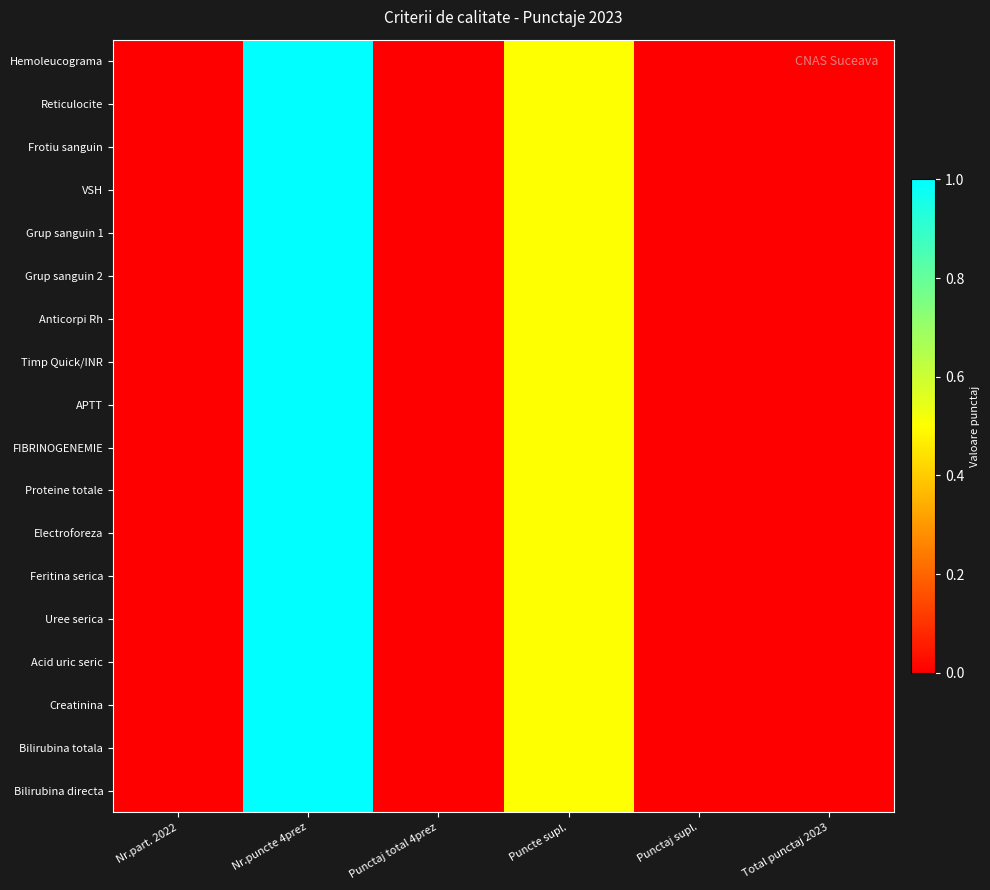

Reading right to left, list all the values displayed in this chart.

Hemoleucograma: Total punctaj 2023=0.0	Punctaj supl.=0.0	Puncte supl.=0.5	Punctaj total 4prez=0.0	Nr.puncte 4prez=1.0	Nr.part. 2022=0.0
Reticulocite: Total punctaj 2023=0.0	Punctaj supl.=0.0	Puncte supl.=0.5	Punctaj total 4prez=0.0	Nr.puncte 4prez=1.0	Nr.part. 2022=0.0
Frotiu sanguin: Total punctaj 2023=0.0	Punctaj supl.=0.0	Puncte supl.=0.5	Punctaj total 4prez=0.0	Nr.puncte 4prez=1.0	Nr.part. 2022=0.0
VSH: Total punctaj 2023=0.0	Punctaj supl.=0.0	Puncte supl.=0.5	Punctaj total 4prez=0.0	Nr.puncte 4prez=1.0	Nr.part. 2022=0.0
Grup sanguin 1: Total punctaj 2023=0.0	Punctaj supl.=0.0	Puncte supl.=0.5	Punctaj total 4prez=0.0	Nr.puncte 4prez=1.0	Nr.part. 2022=0.0
Grup sanguin 2: Total punctaj 2023=0.0	Punctaj supl.=0.0	Puncte supl.=0.5	Punctaj total 4prez=0.0	Nr.puncte 4prez=1.0	Nr.part. 2022=0.0
Anticorpi Rh: Total punctaj 2023=0.0	Punctaj supl.=0.0	Puncte supl.=0.5	Punctaj total 4prez=0.0	Nr.puncte 4prez=1.0	Nr.part. 2022=0.0
Timp Quick/INR: Total punctaj 2023=0.0	Punctaj supl.=0.0	Puncte supl.=0.5	Punctaj total 4prez=0.0	Nr.puncte 4prez=1.0	Nr.part. 2022=0.0
APTT: Total punctaj 2023=0.0	Punctaj supl.=0.0	Puncte supl.=0.5	Punctaj total 4prez=0.0	Nr.puncte 4prez=1.0	Nr.part. 2022=0.0
FIBRINOGENEMIE: Total punctaj 2023=0.0	Punctaj supl.=0.0	Puncte supl.=0.5	Punctaj total 4prez=0.0	Nr.puncte 4prez=1.0	Nr.part. 2022=0.0
Proteine totale: Total punctaj 2023=0.0	Punctaj supl.=0.0	Puncte supl.=0.5	Punctaj total 4prez=0.0	Nr.puncte 4prez=1.0	Nr.part. 2022=0.0
Electroforeza: Total punctaj 2023=0.0	Punctaj supl.=0.0	Puncte supl.=0.5	Punctaj total 4prez=0.0	Nr.puncte 4prez=1.0	Nr.part. 2022=0.0
Feritina serica: Total punctaj 2023=0.0	Punctaj supl.=0.0	Puncte supl.=0.5	Punctaj total 4prez=0.0	Nr.puncte 4prez=1.0	Nr.part. 2022=0.0
Uree serica: Total punctaj 2023=0.0	Punctaj supl.=0.0	Puncte supl.=0.5	Punctaj total 4prez=0.0	Nr.puncte 4prez=1.0	Nr.part. 2022=0.0
Acid uric seric: Total punctaj 2023=0.0	Punctaj supl.=0.0	Puncte supl.=0.5	Punctaj total 4prez=0.0	Nr.puncte 4prez=1.0	Nr.part. 2022=0.0
Creatinina: Total punctaj 2023=0.0	Punctaj supl.=0.0	Puncte supl.=0.5	Punctaj total 4prez=0.0	Nr.puncte 4prez=1.0	Nr.part. 2022=0.0
Bilirubina totala: Total punctaj 2023=0.0	Punctaj supl.=0.0	Puncte supl.=0.5	Punctaj total 4prez=0.0	Nr.puncte 4prez=1.0	Nr.part. 2022=0.0
Bilirubina directa: Total punctaj 2023=0.0	Punctaj supl.=0.0	Puncte supl.=0.5	Punctaj total 4prez=0.0	Nr.puncte 4prez=1.0	Nr.part. 2022=0.0